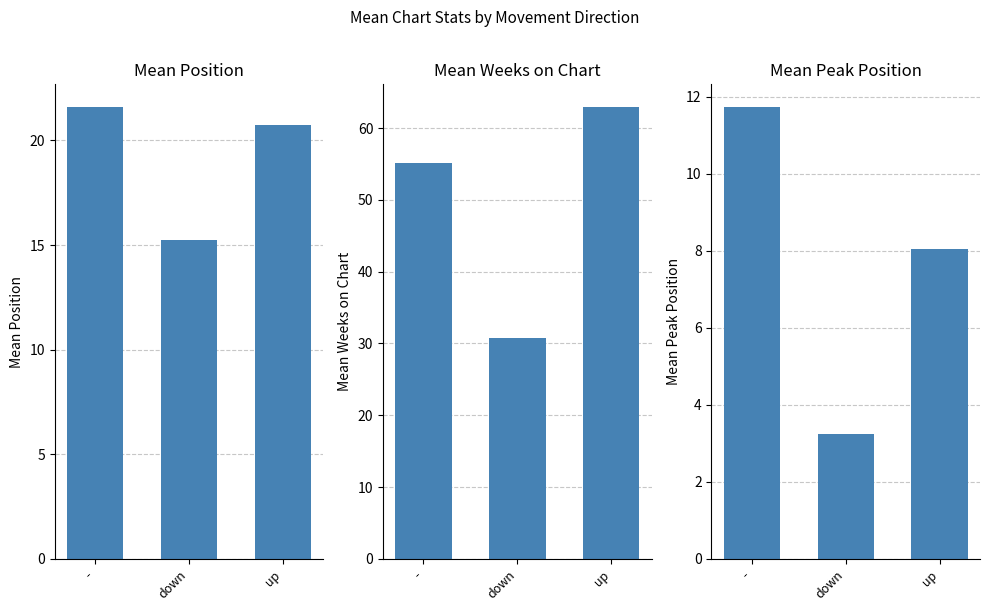

What is the highest value of the Avg Position series?

21.6